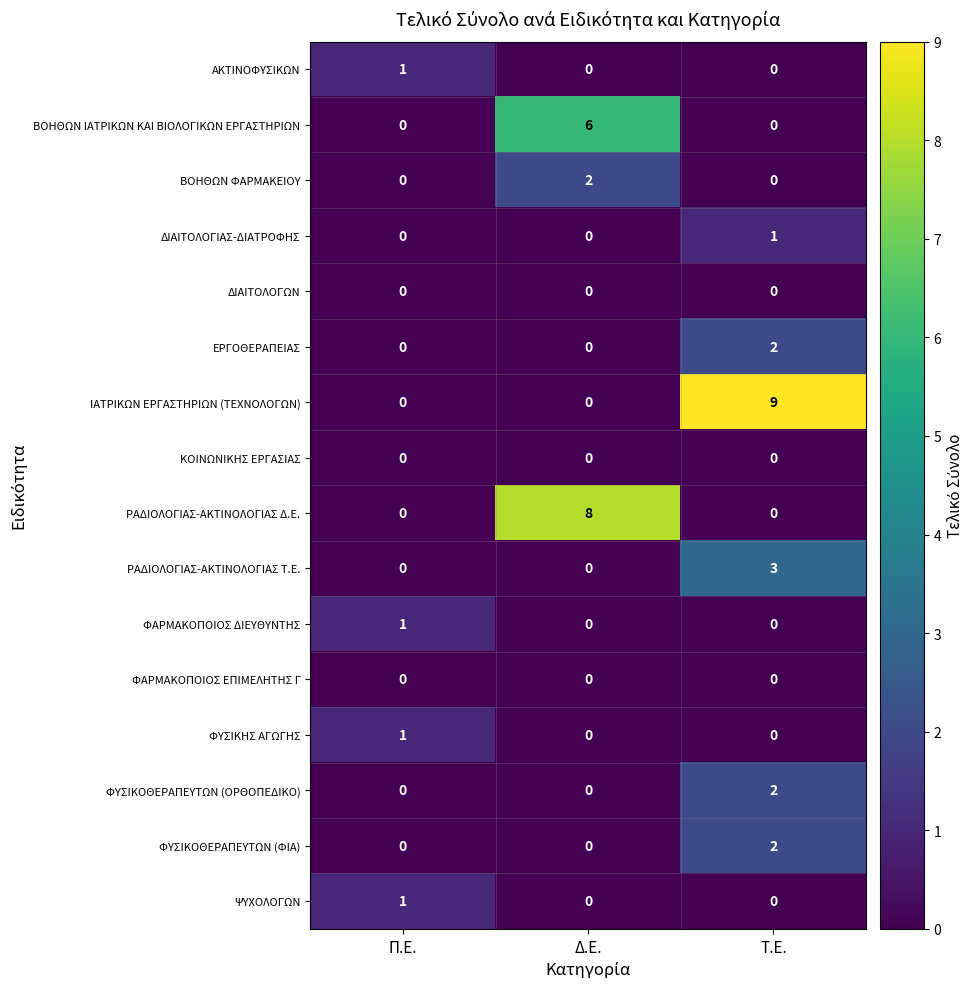

Which series has the widest spread of values?

ΙΑΤΡΙΚΩΝ ΕΡΓΑΣΤΗΡΙΩΝ (ΤΕΧΝΟΛΟΓΩΝ)